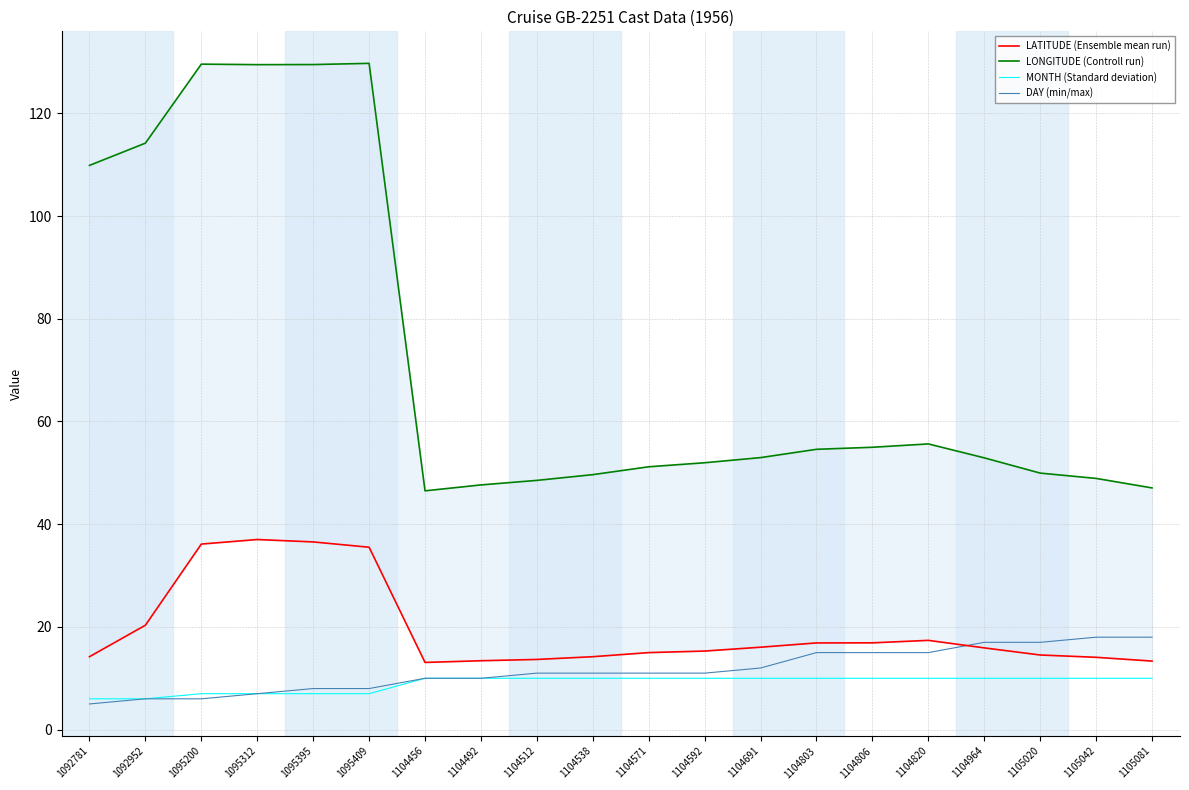

What is the sum of all LATITUDE (Ensemble mean run) values?

389.5